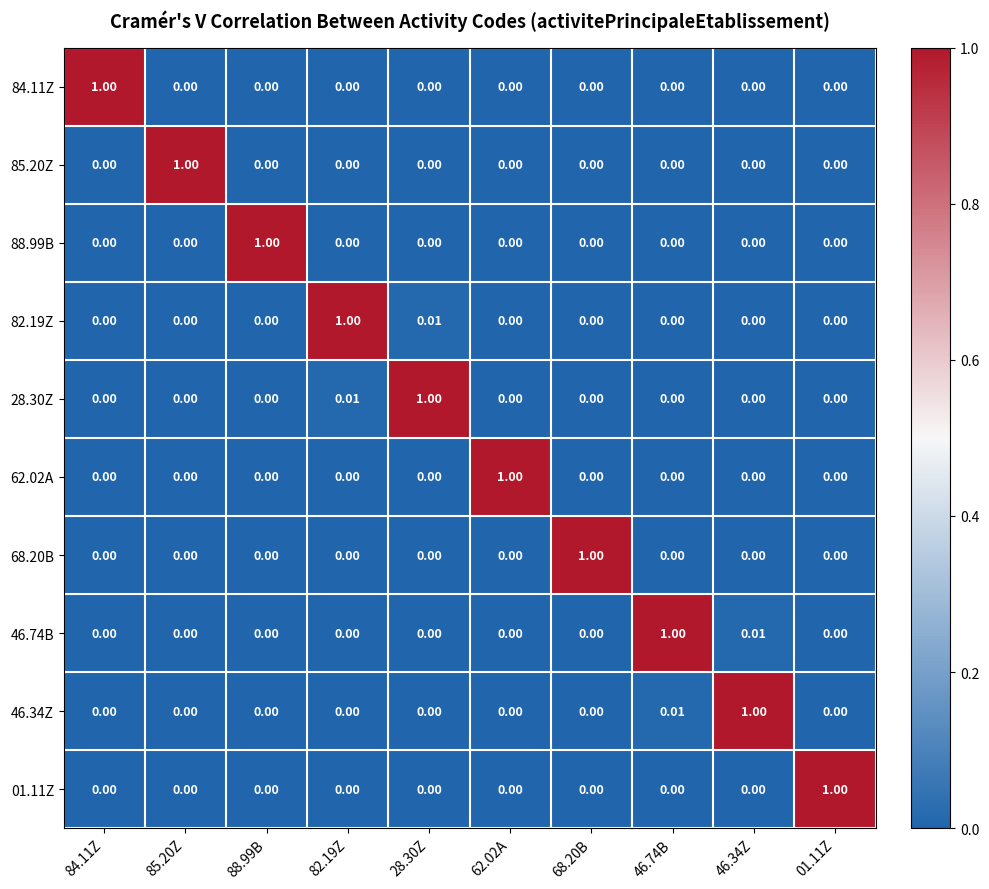

Which series has the widest spread of values?

84.11Z